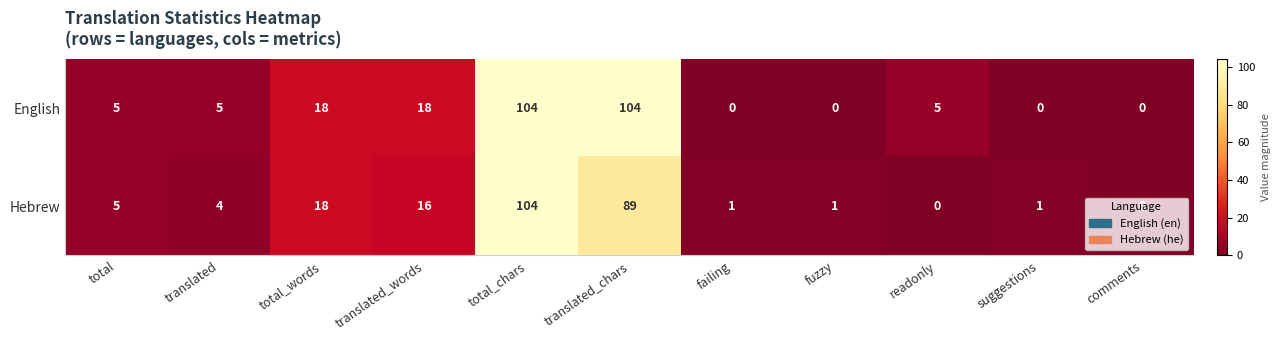

Rank the series by their average value, from highest to lowest.

English, Hebrew